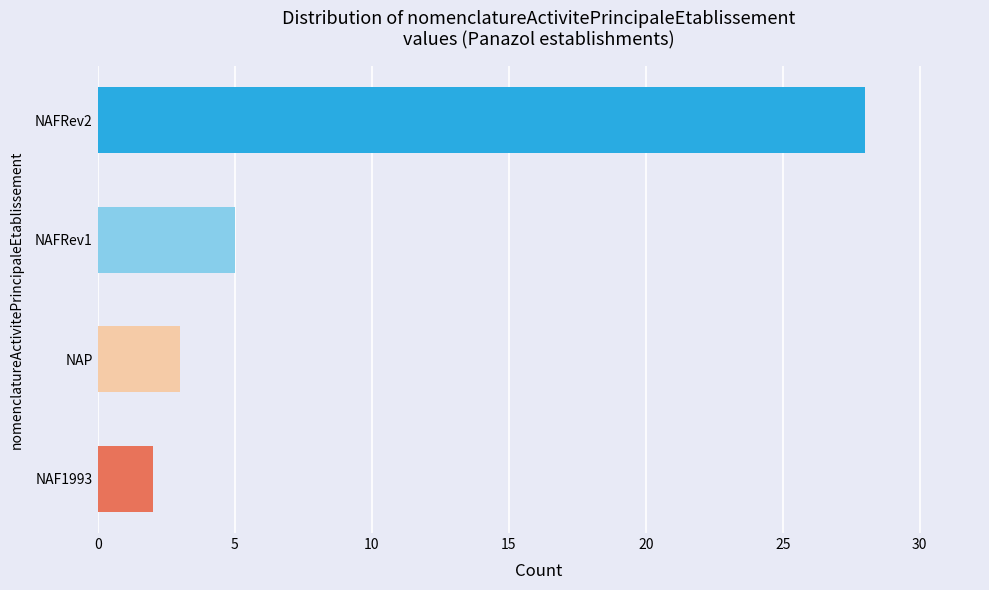

How many categories are shown in the chart?

4